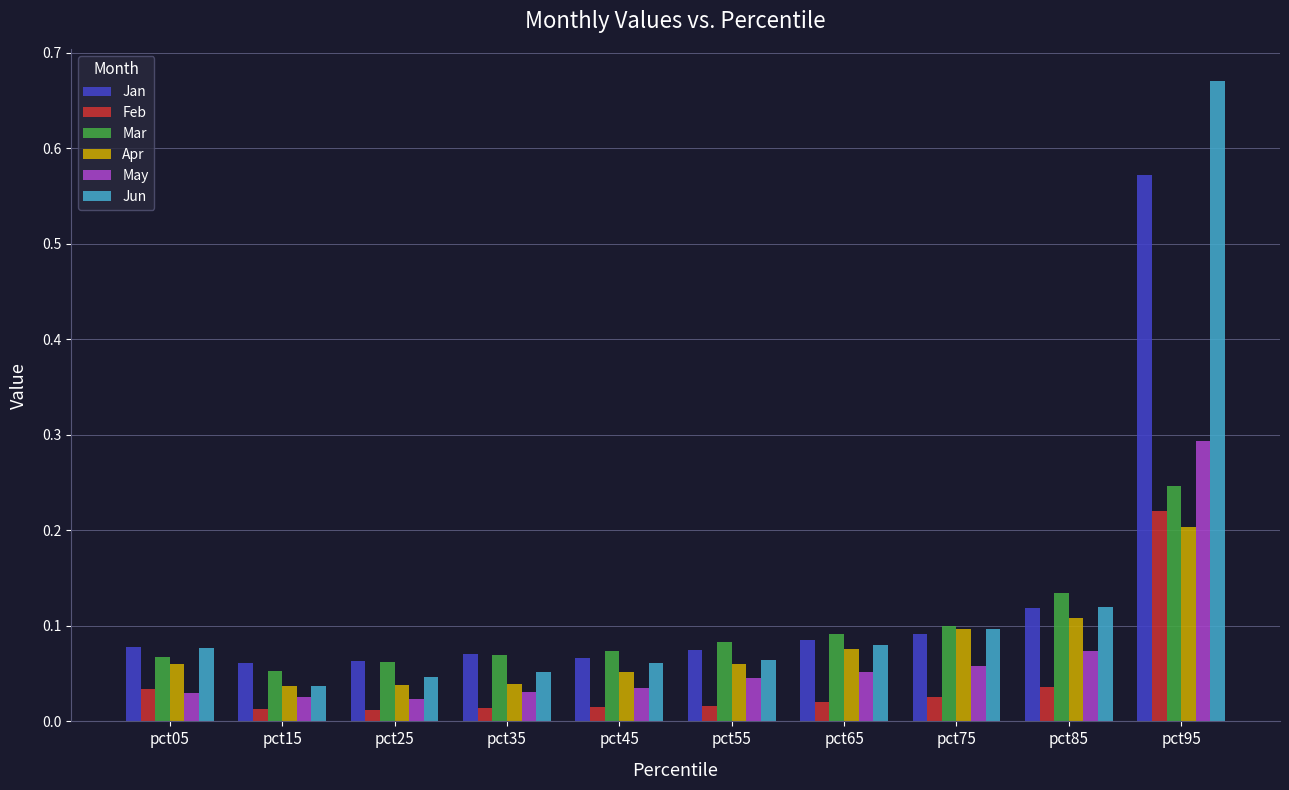

What is the total value across all series at pct45?

0.3